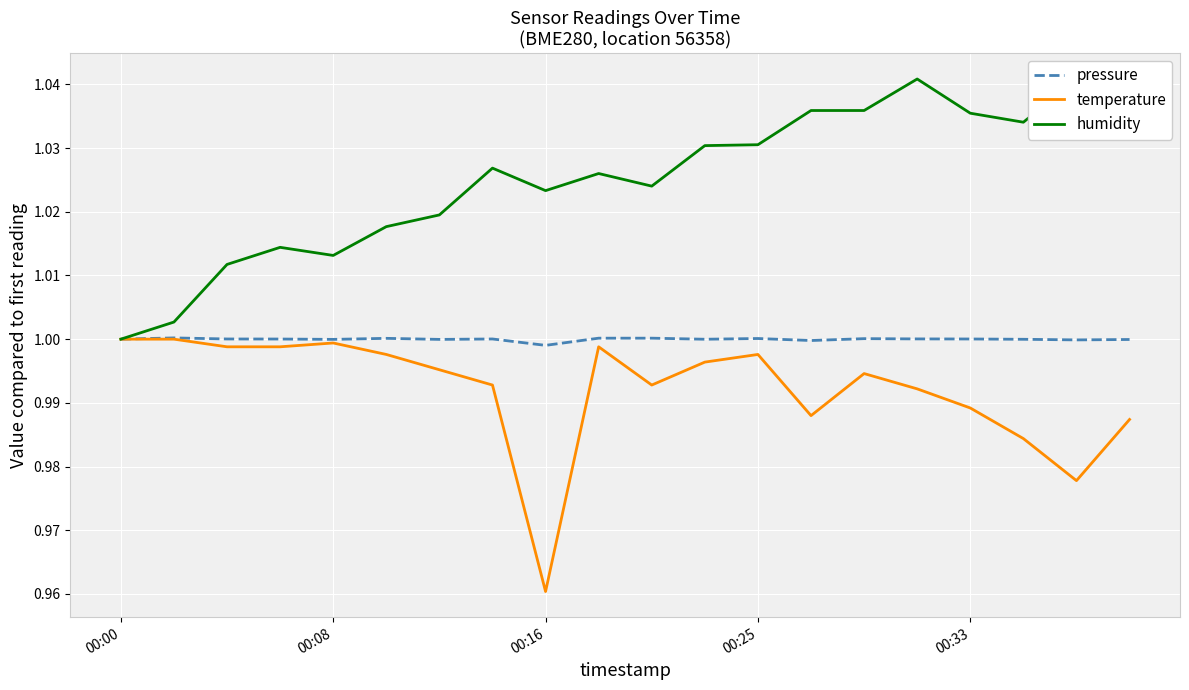

The value of pressure at 00:08 is 1.0. True or false?

True